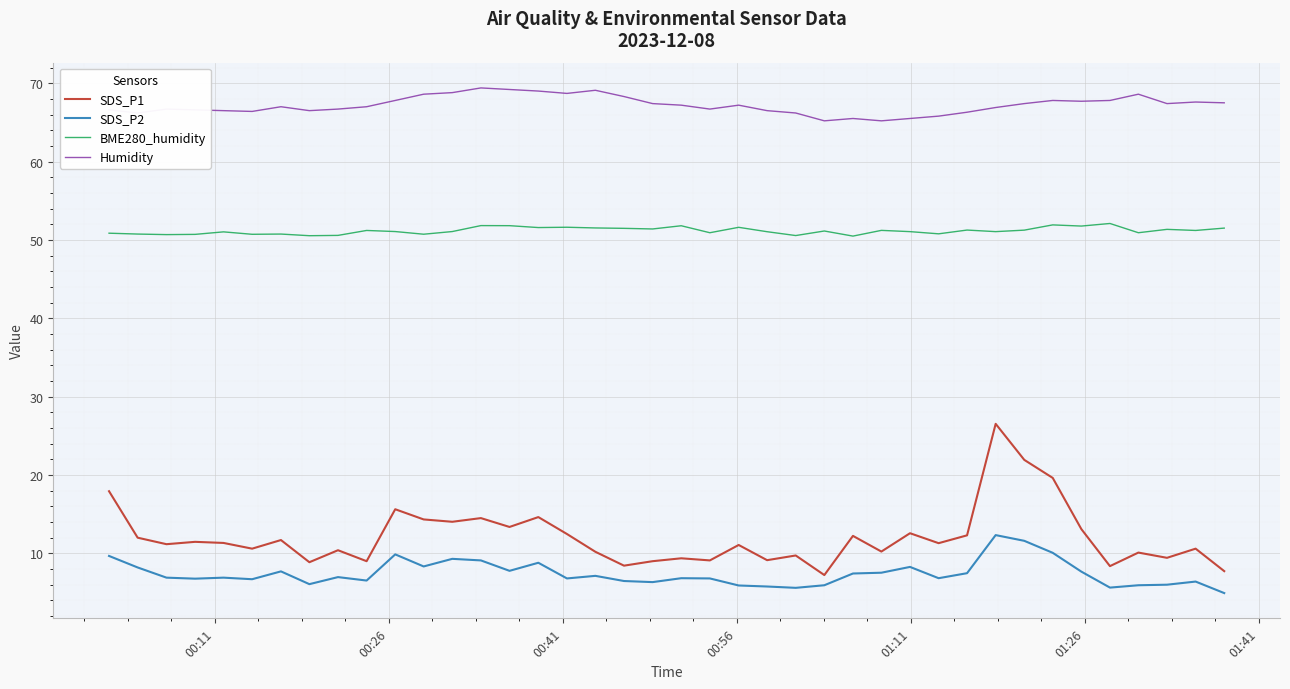

True or false: SDS_P2 and Humidity cross at least once.

False